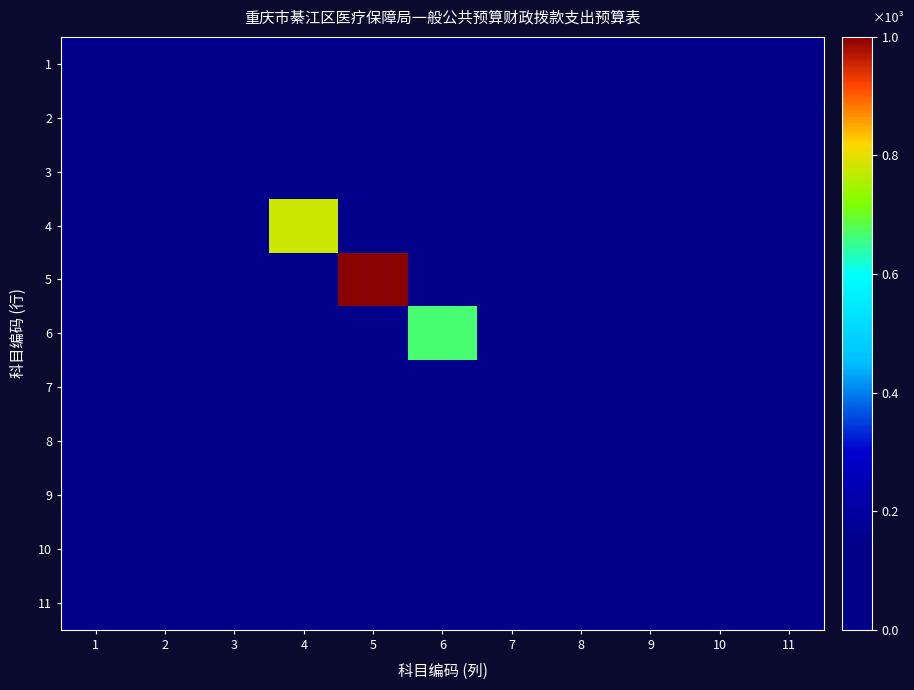

Count the number of data series in this chart.

11